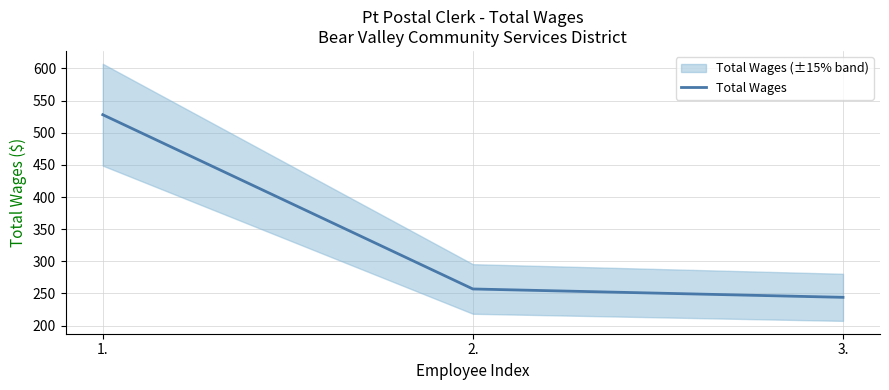

What is the sum of all values?

1029